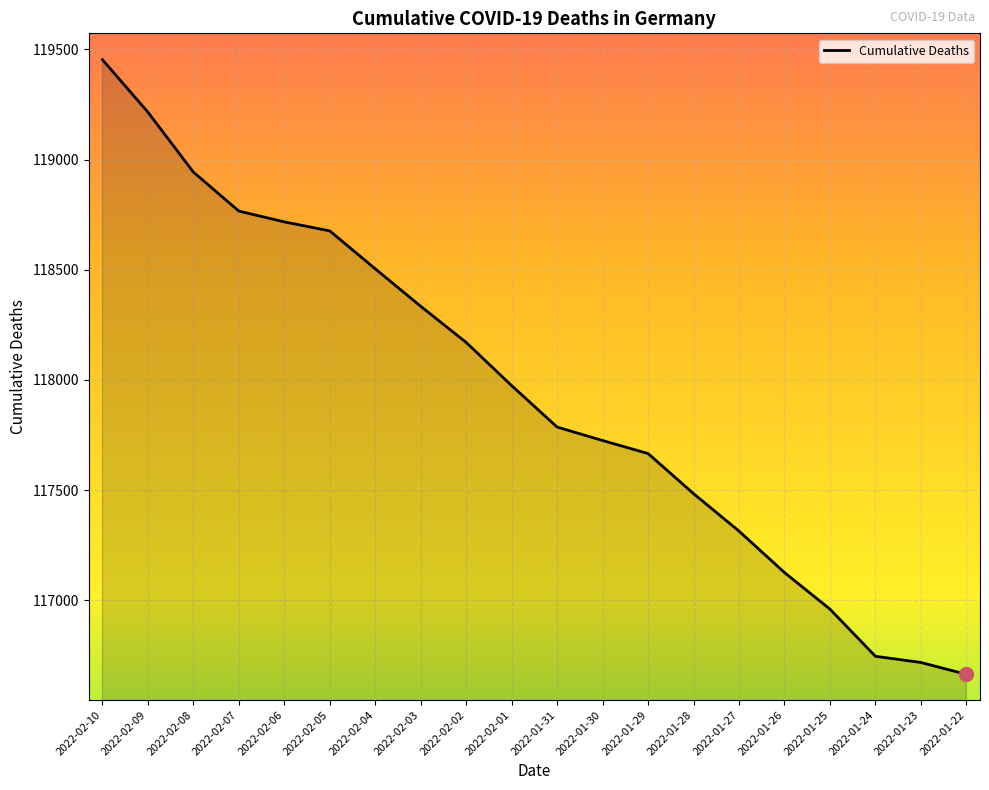

List the labels in order of value, smallest first.

2022-01-22, 2022-01-23, 2022-01-24, 2022-01-25, 2022-01-26, 2022-01-27, 2022-01-28, 2022-01-29, 2022-01-30, 2022-01-31, 2022-02-01, 2022-02-02, 2022-02-03, 2022-02-04, 2022-02-05, 2022-02-06, 2022-02-07, 2022-02-08, 2022-02-09, 2022-02-10